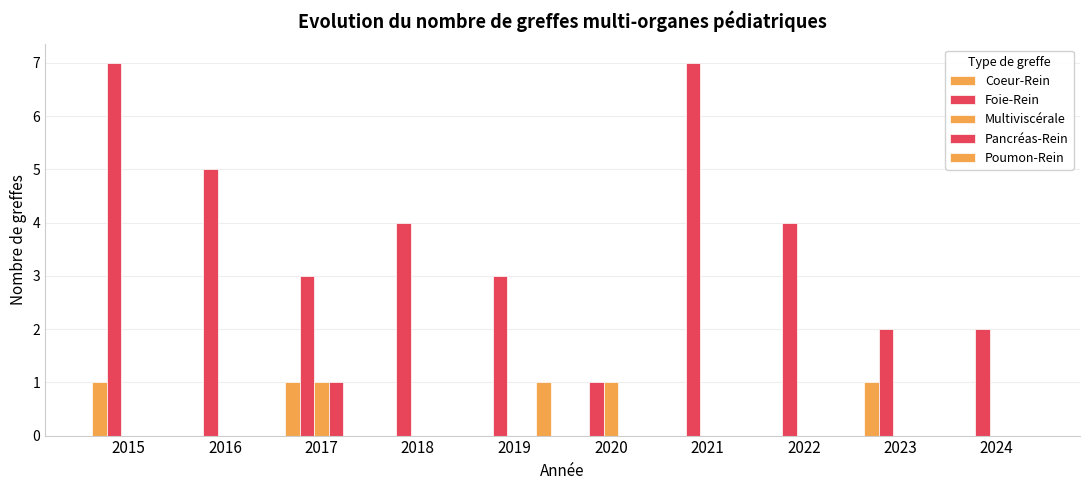

How many distinct data groups are displayed?

5